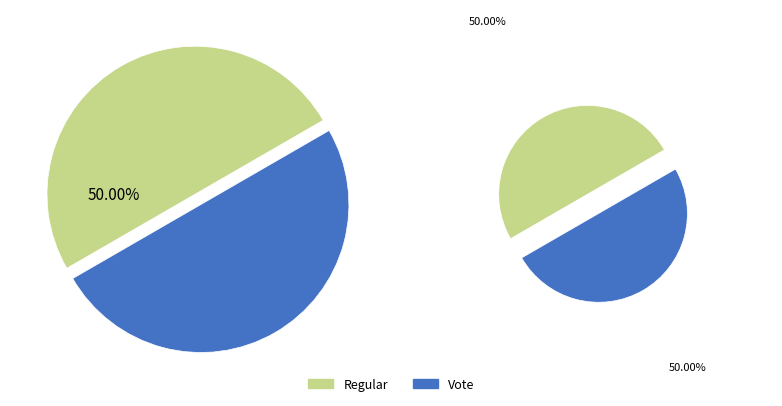

Does Vote account for over 50% of the chart?

No